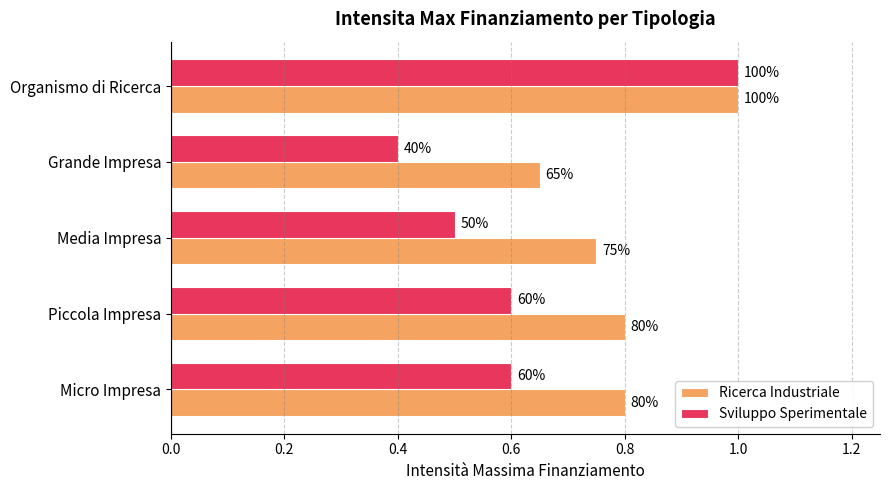

What are all the series names shown in the legend?

Ricerca Industriale, Sviluppo Sperimentale